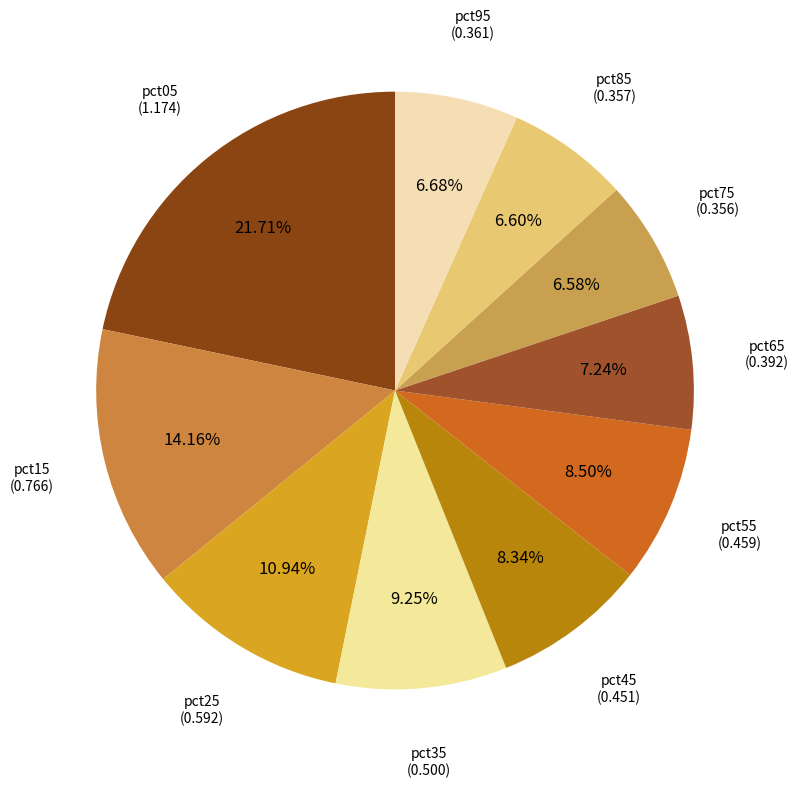

To the nearest percent, what portion does pct15 represent?

14%